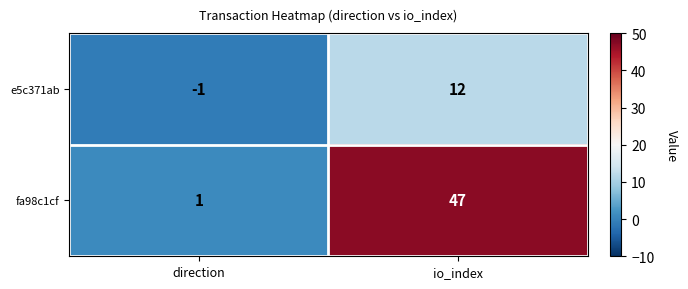

What is the difference between the maximum and minimum values in the e5c371ab series?

13